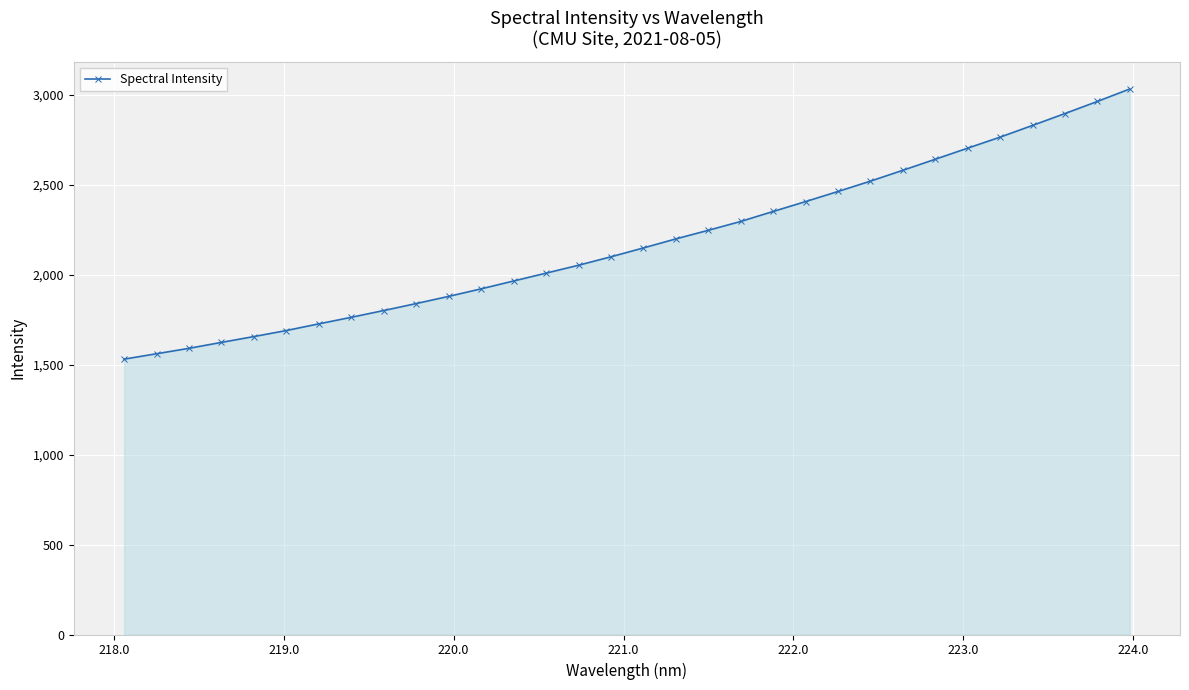

What is the maximum value shown in the chart?

3032.7